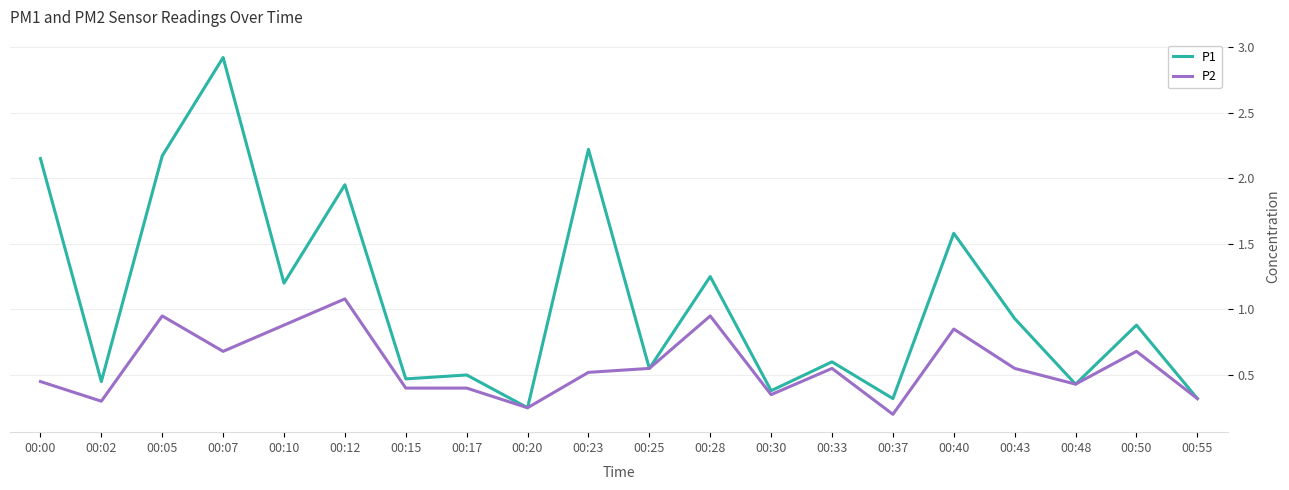

Rank the series by their average value, from lowest to highest.

P2, P1